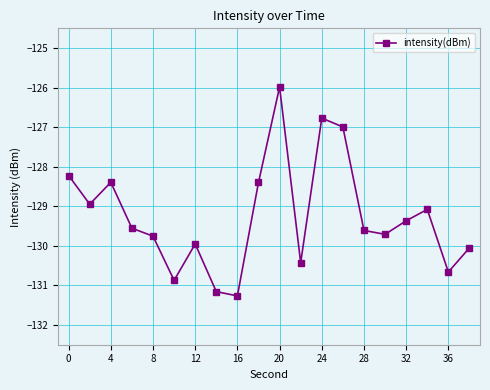

What is the smallest value displayed?

-131.3